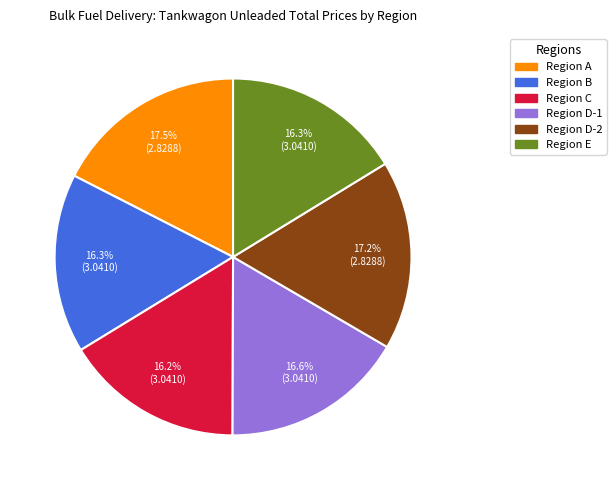

To the nearest percent, what percentage of the pie is Region C?

16%